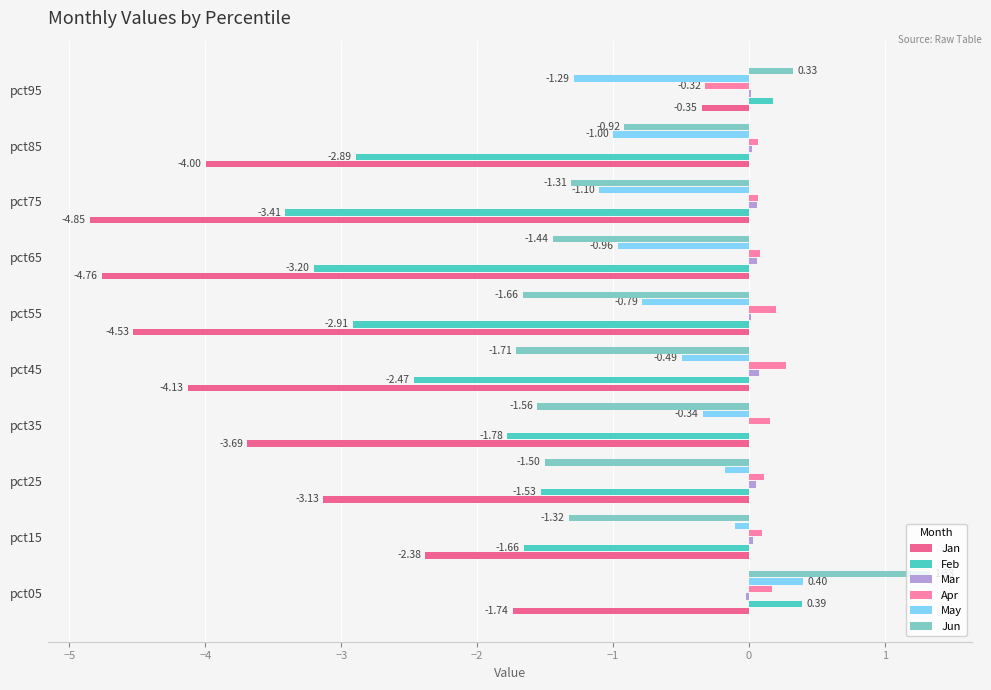

Which series changed the most between pct35 and pct45?

Feb